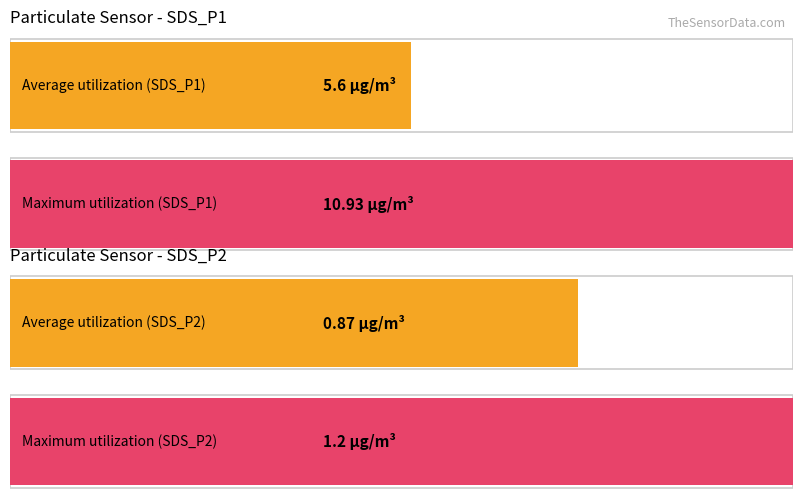

True or false: SDS_P1 has a value of 3.1 at 1.

False